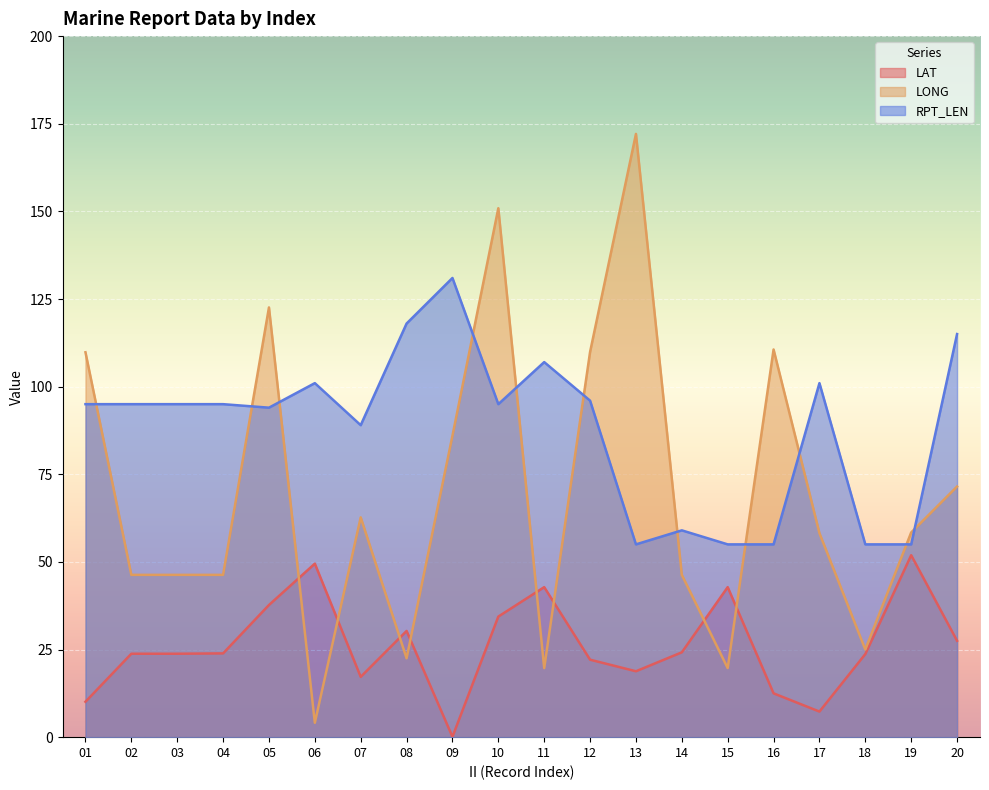

How many categories are shown in the chart?

20